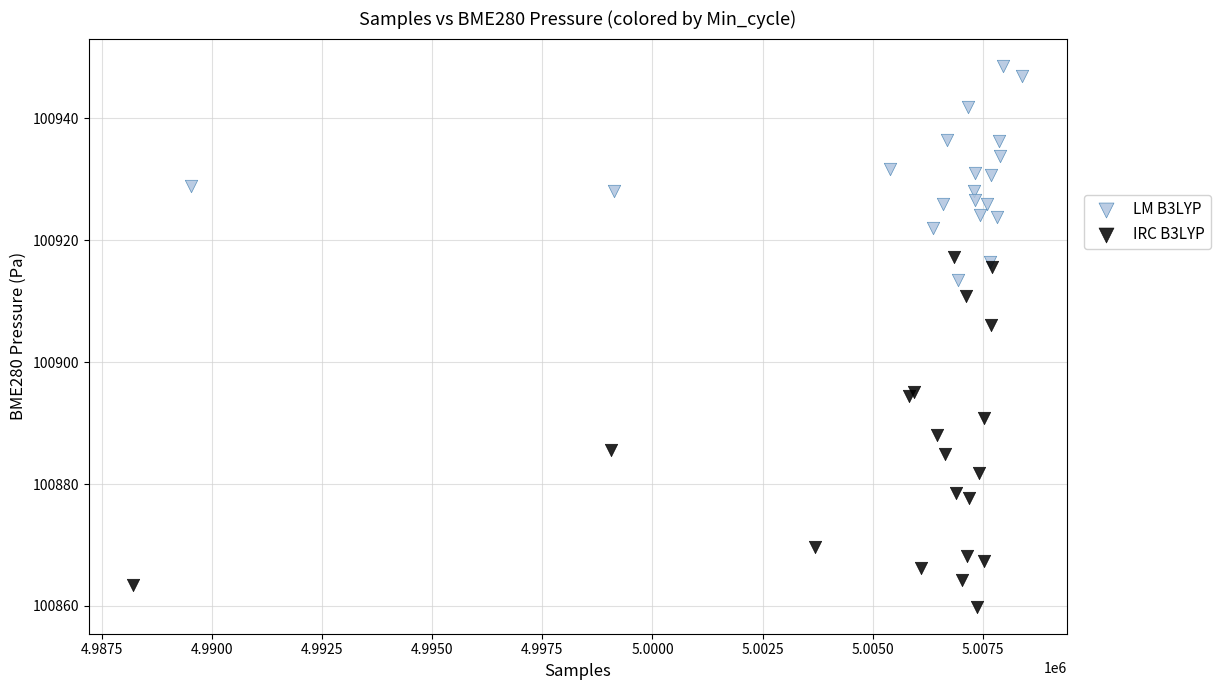

Which series has the widest spread of Y values?

IRC B3LYP